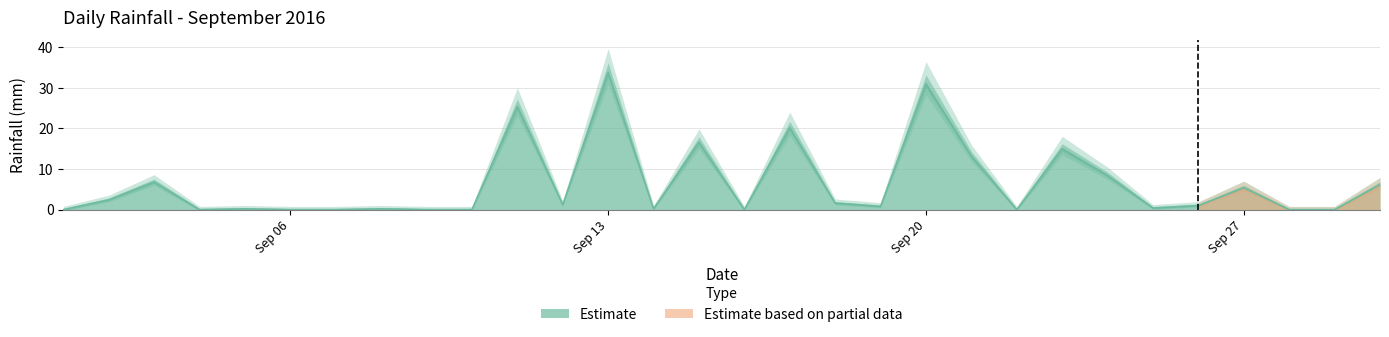

What is the difference between the second highest and second lowest values?

31.0